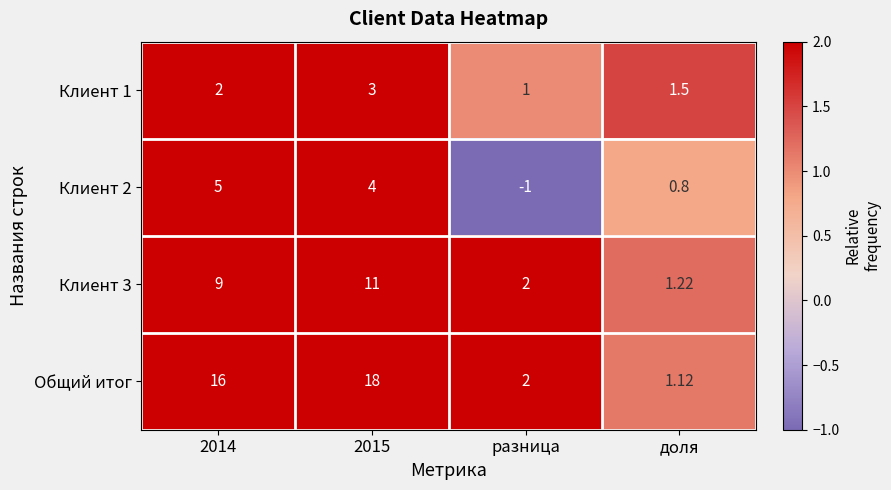

At which label is Клиент 2 closest to 2?

доля